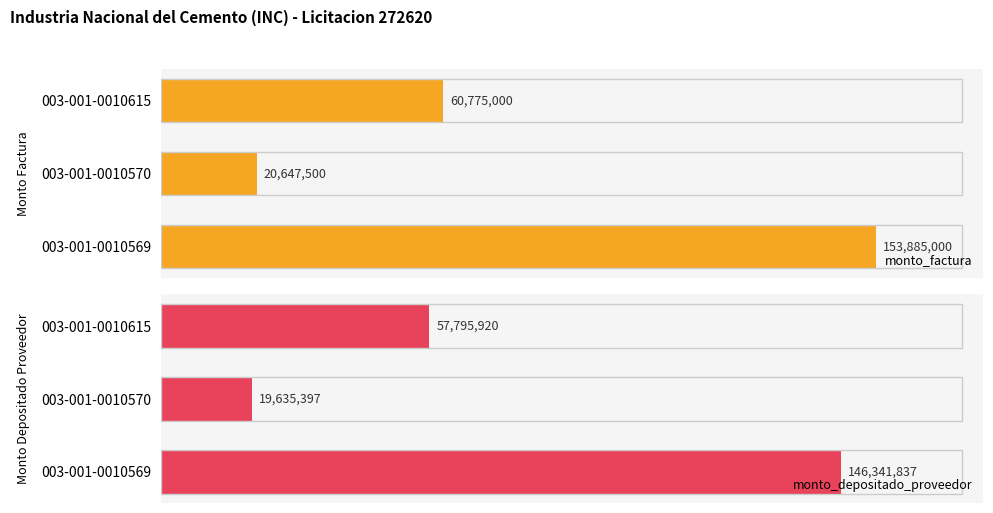

List the series in order of their overall mean, lowest first.

monto_depositado_proveedor, monto_factura